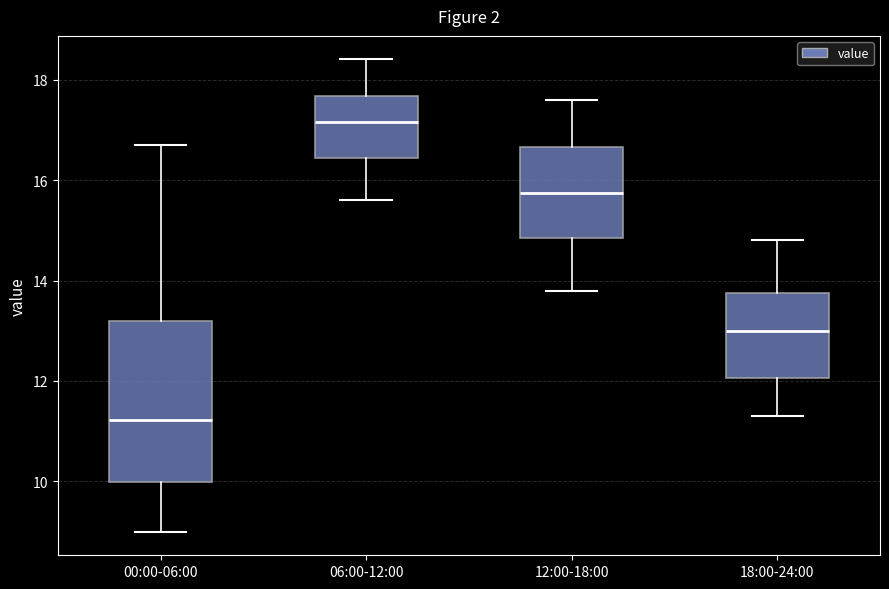

Reading left to right, transcribe this box plot: for each box, give where its median line is, the range the box spans, and where its two whiskers end, as read against the y-axis. The values are not printed on the chart, so give them approximately, as read against the axis.

00:00-06:00: median 11.2, box 10.0 to 13.2, whiskers 9.0 to 16.8
06:00-12:00: median 17.2, box 16.4 to 17.6, whiskers 15.6 to 18.4
12:00-18:00: median 15.8, box 14.8 to 16.6, whiskers 13.8 to 17.6
18:00-24:00: median 13.0, box 12.0 to 13.8, whiskers 11.4 to 14.8